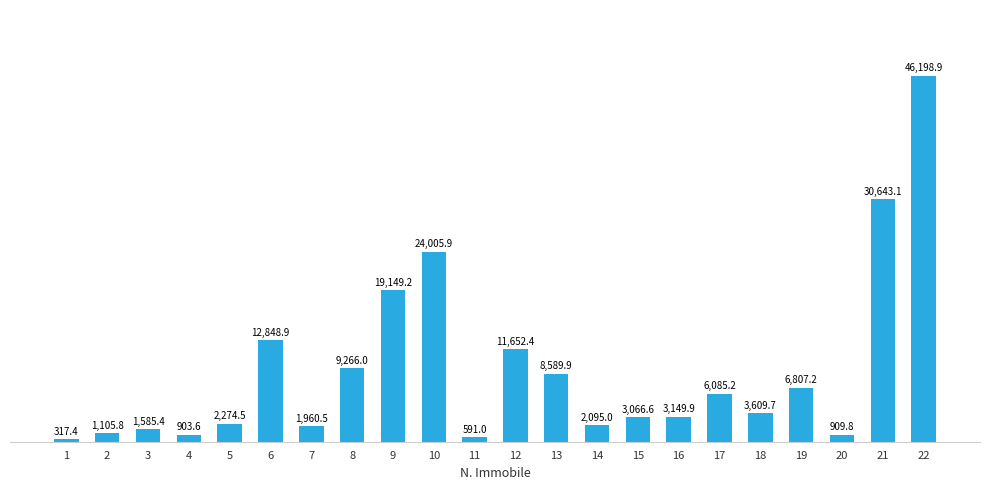

The value at 19 is 6807.2. True or false?

True